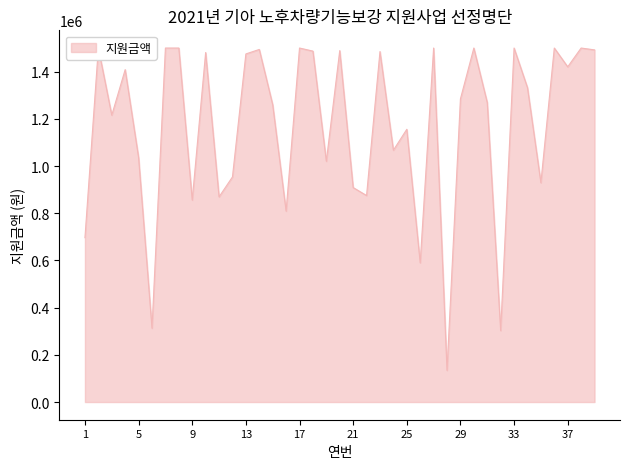

Rank the categories by value from lowest to highest.

28, 32, 6, 26, 1, 16, 9, 11, 22, 21, 35, 12, 19, 5, 24, 25, 3, 15, 31, 29, 34, 4, 37, 13, 10, 23, 18, 20, 39, 14, 2, 7, 8, 17, 27, 30, 33, 36, 38